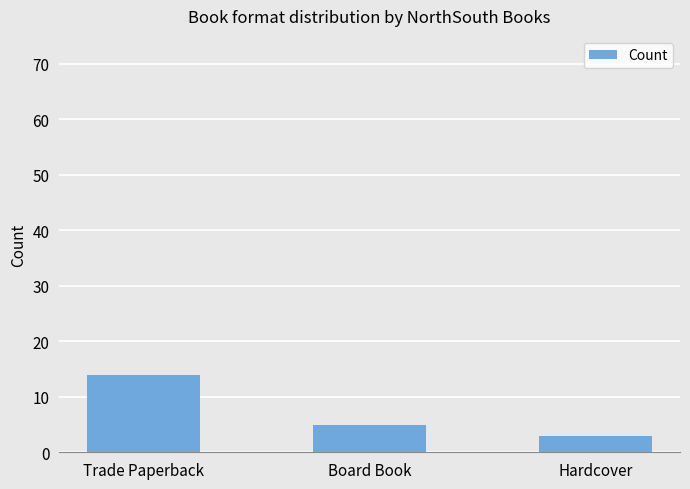

List the labels in order of value, smallest first.

Hardcover, Board Book, Trade Paperback